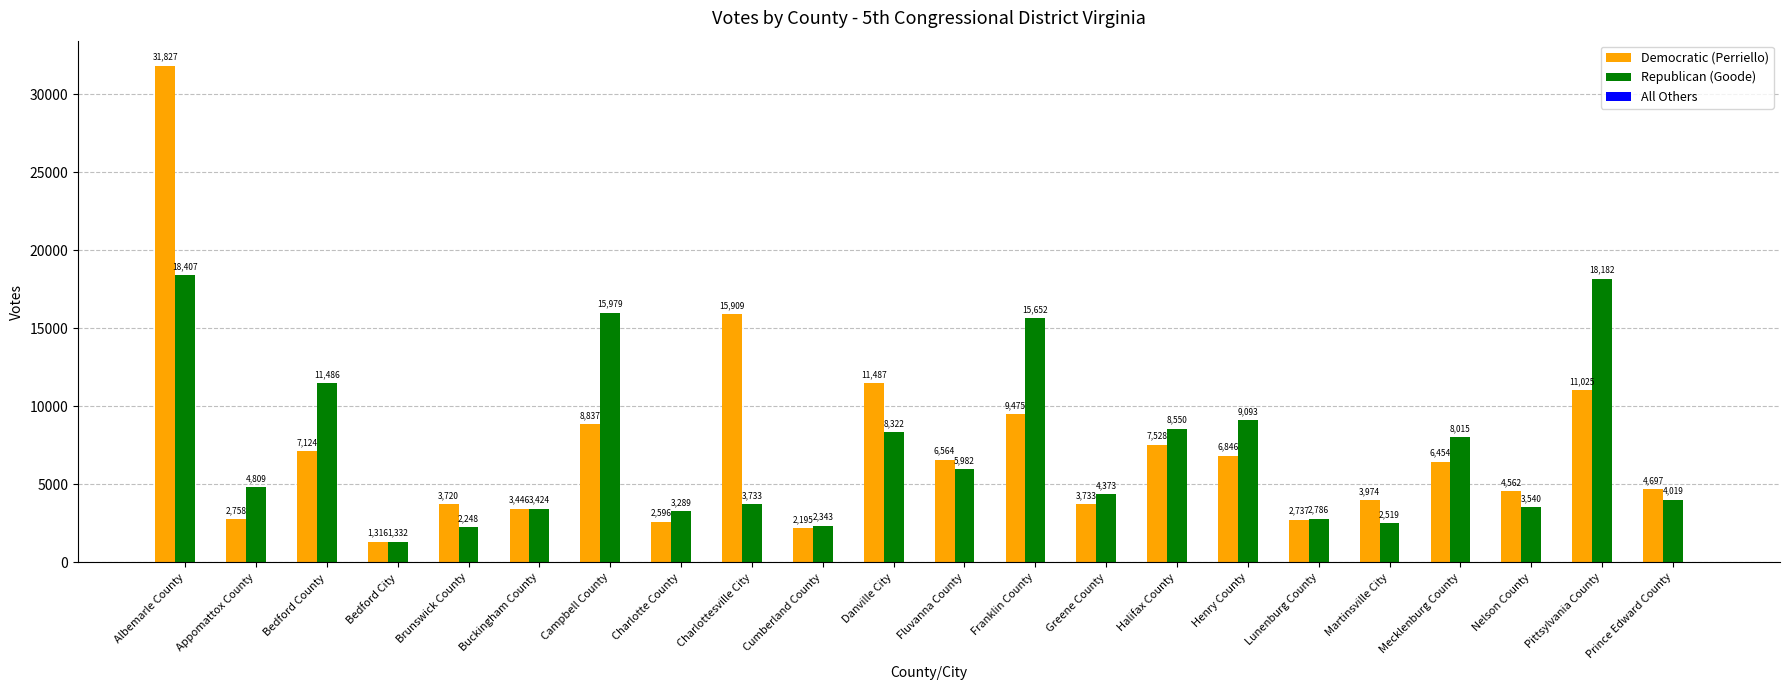

Between Bedford City and Nelson County, which series saw the biggest shift?

Democratic (Perriello)